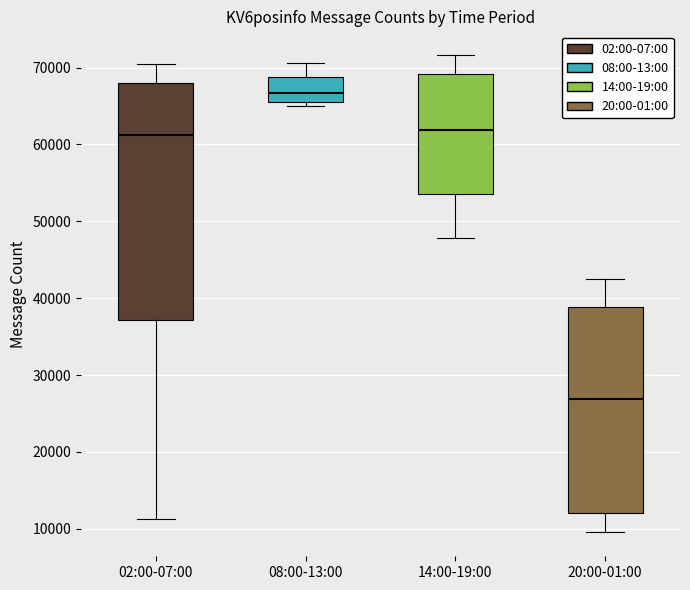

Comparing the boxes themselves (not the whiskers), which one is the tallest?

02:00-07:00